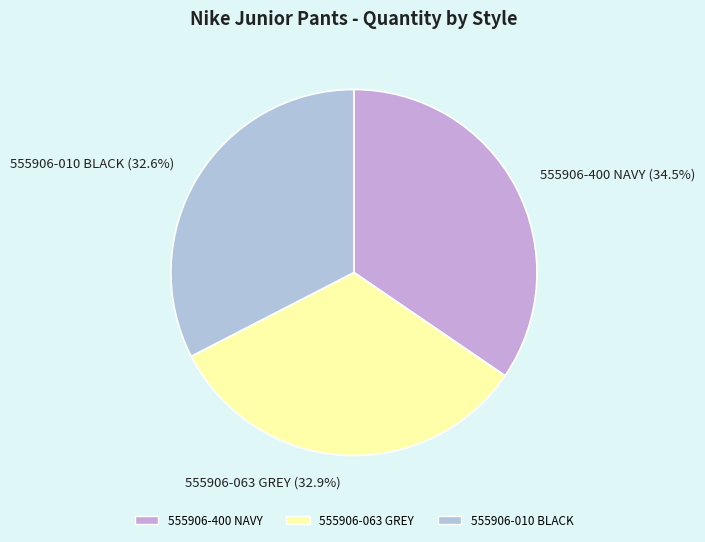

Approximately how many times larger is the value at 555906-063 GREY compared to 555906-400 NAVY?

1.0